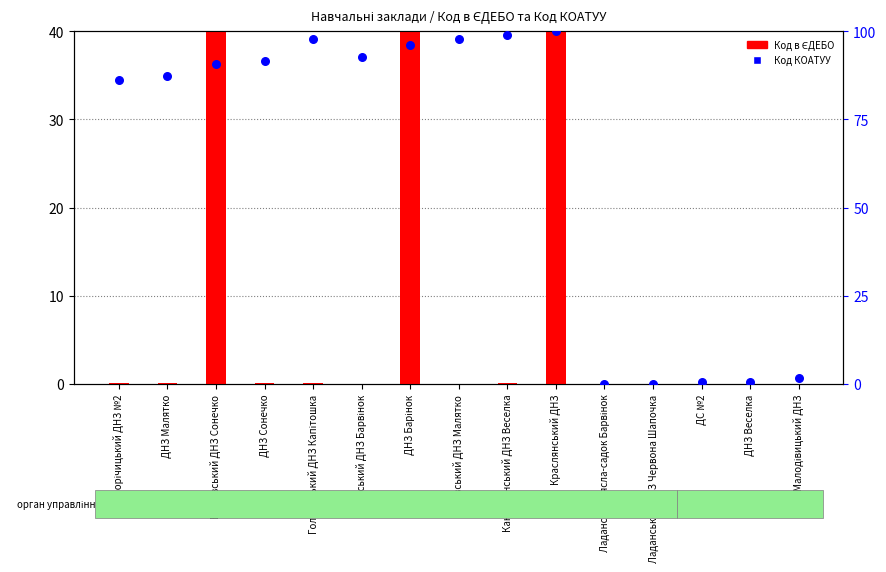

Which series has the widest spread of Y values?

Код КОАТУУ